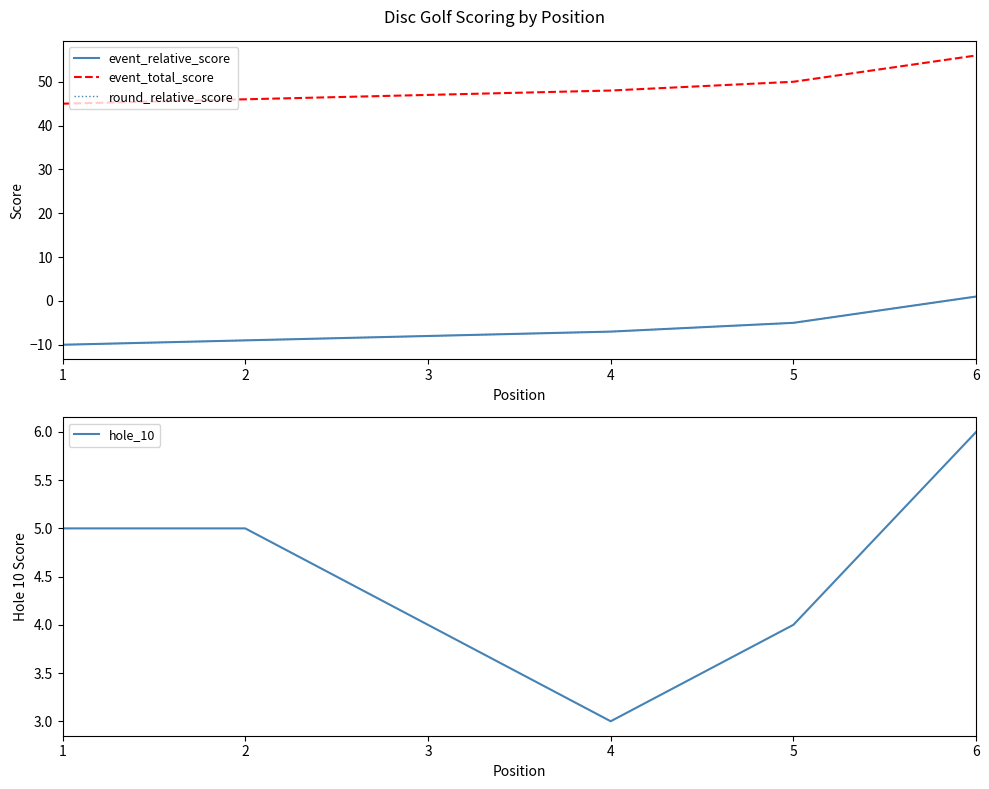

How many lines are shown in the chart?

4